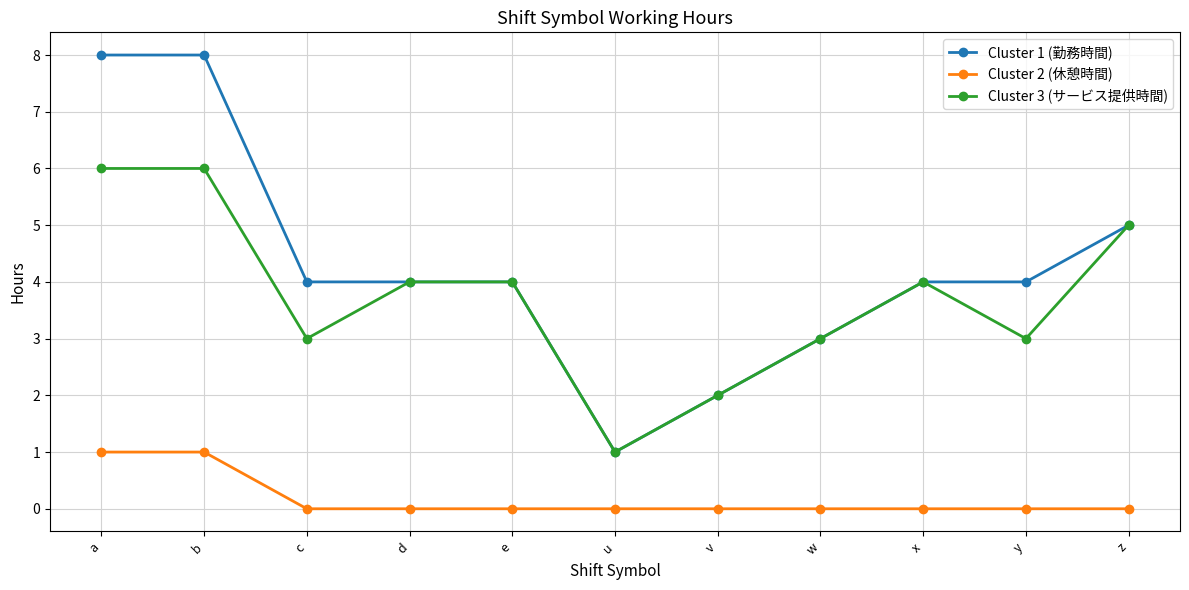

What is the difference between the highest and lowest values at d?

4.0